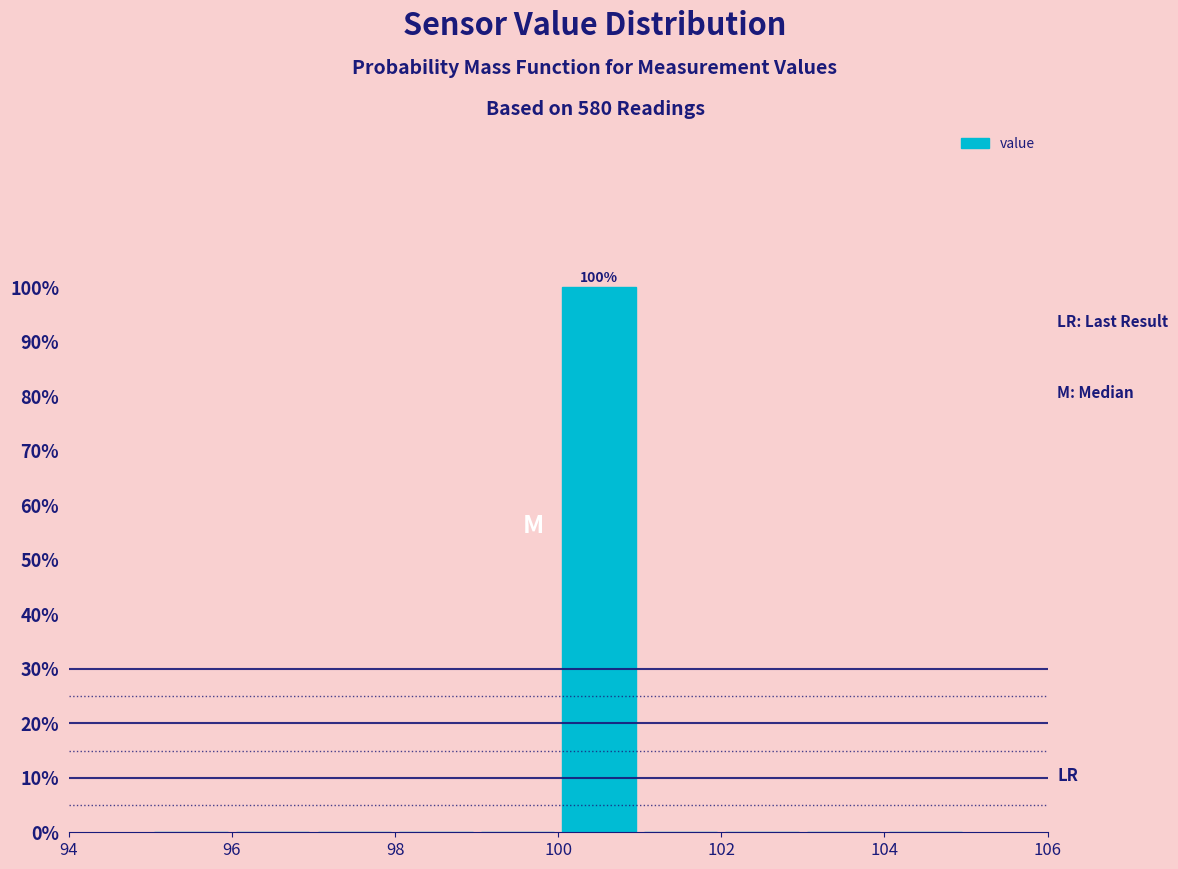

Which range on the x-axis has the tallest bar?

100 to 101